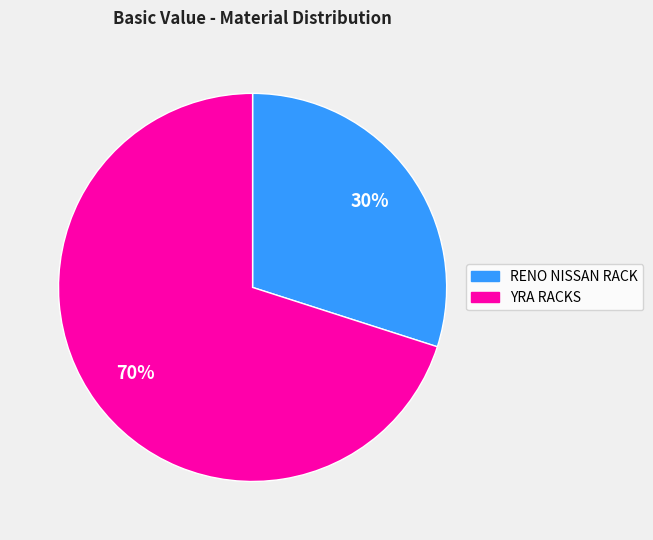

Does any single category account for the majority?

Yes